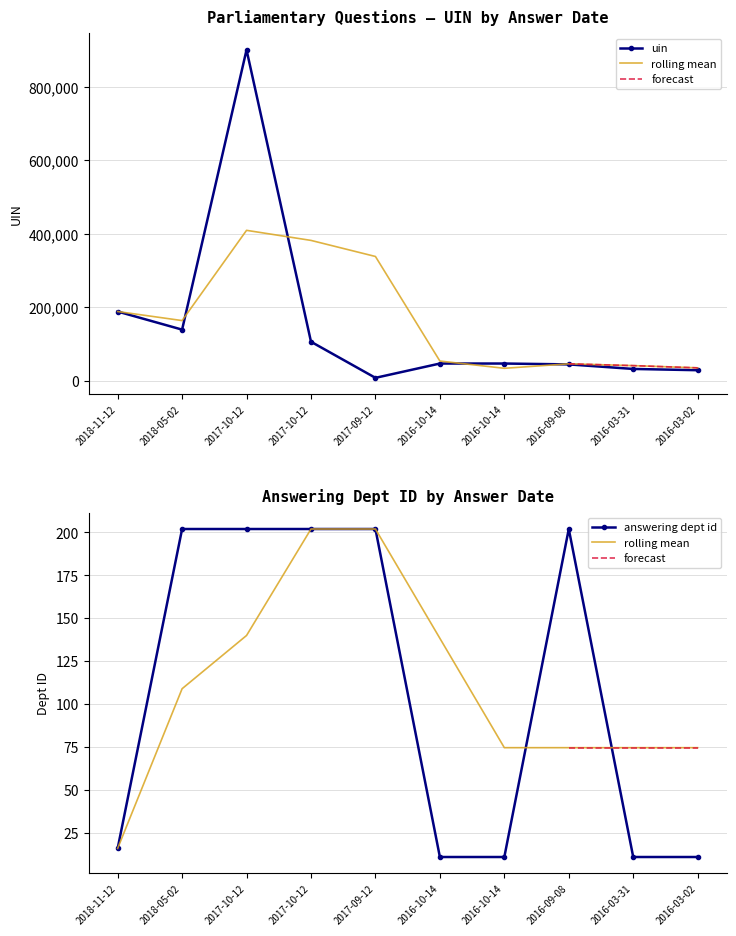

What is the difference between the second highest and minimum values in the answering dept id series?

191